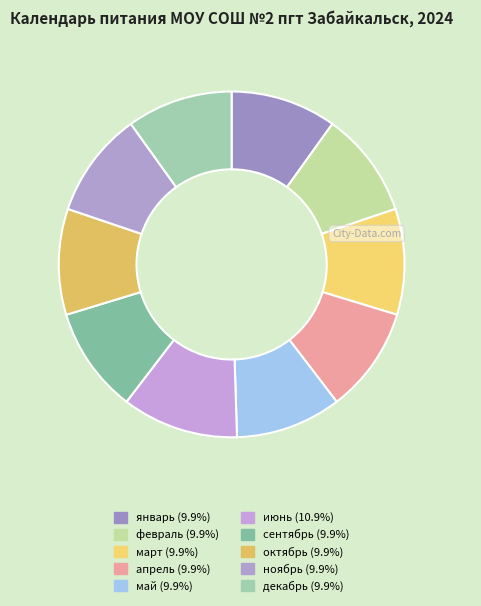

Rank the categories by value from highest to lowest.

июнь, январь, февраль, март, апрель, май, сентябрь, октябрь, ноябрь, декабрь